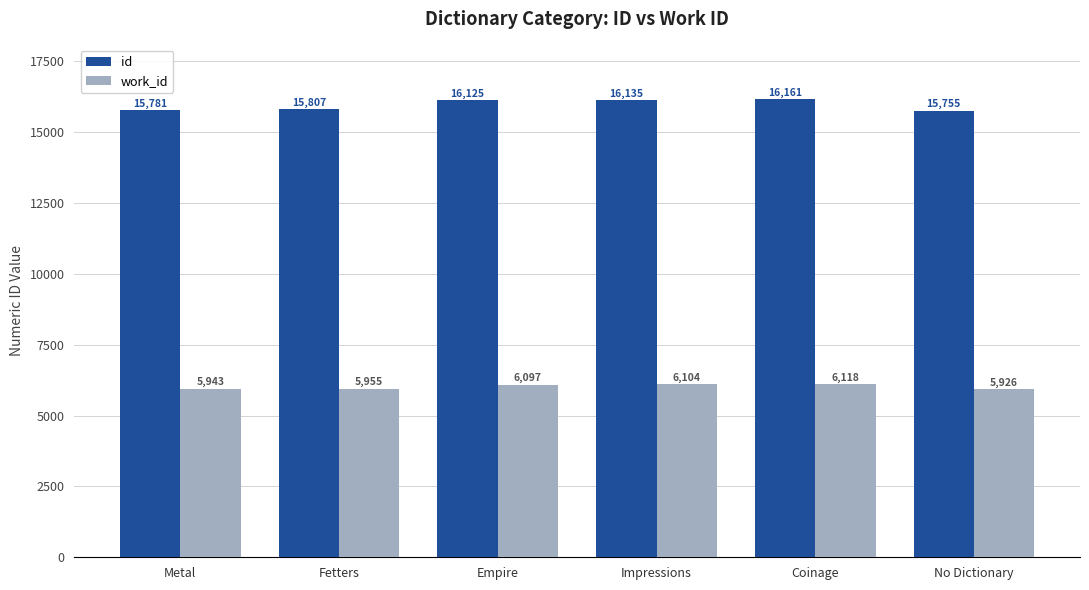

Reading left to right, extract all data points from this chart.

id: 15781	15807	16125	16135	16161	15755
work_id: 5943	5955	6097	6104	6118	5926